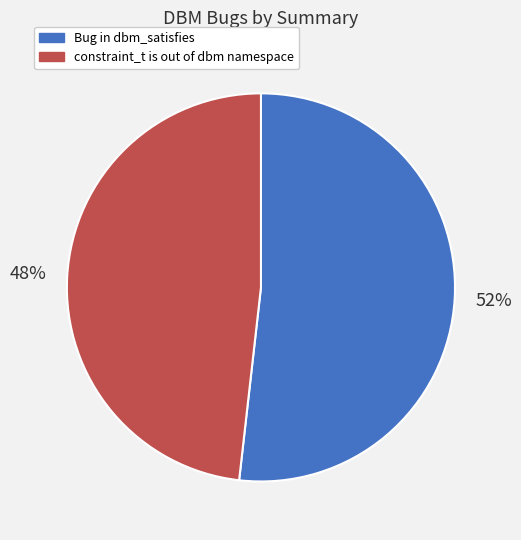

Combined, do constraint_t is out of dbm namespace and Bug in dbm_satisfies account for over 50%?

Yes